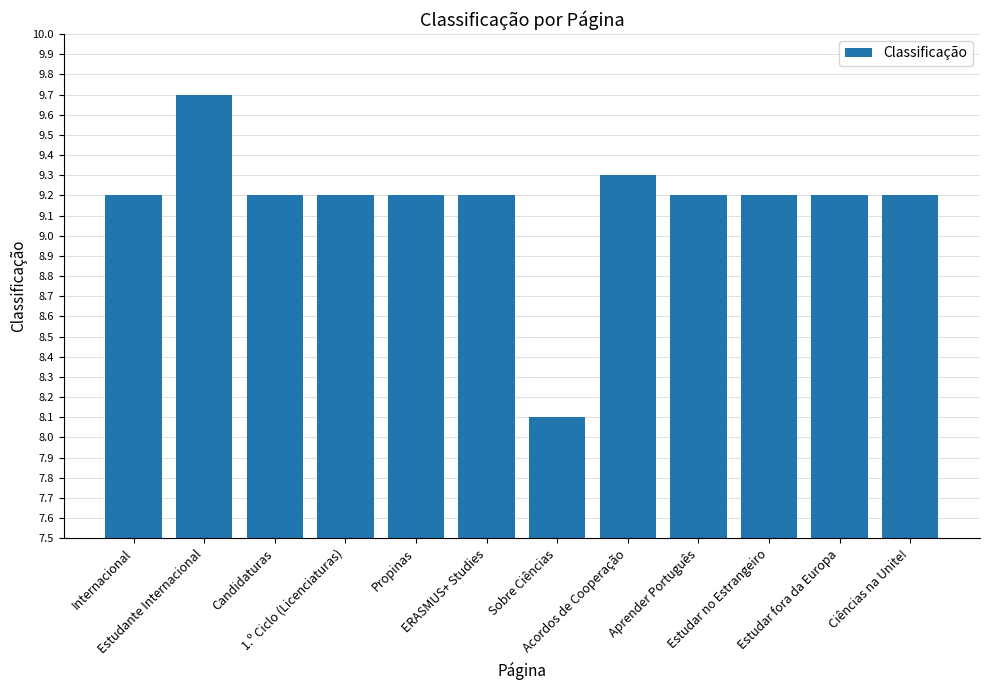

What is the difference between the maximum and minimum values?

1.6